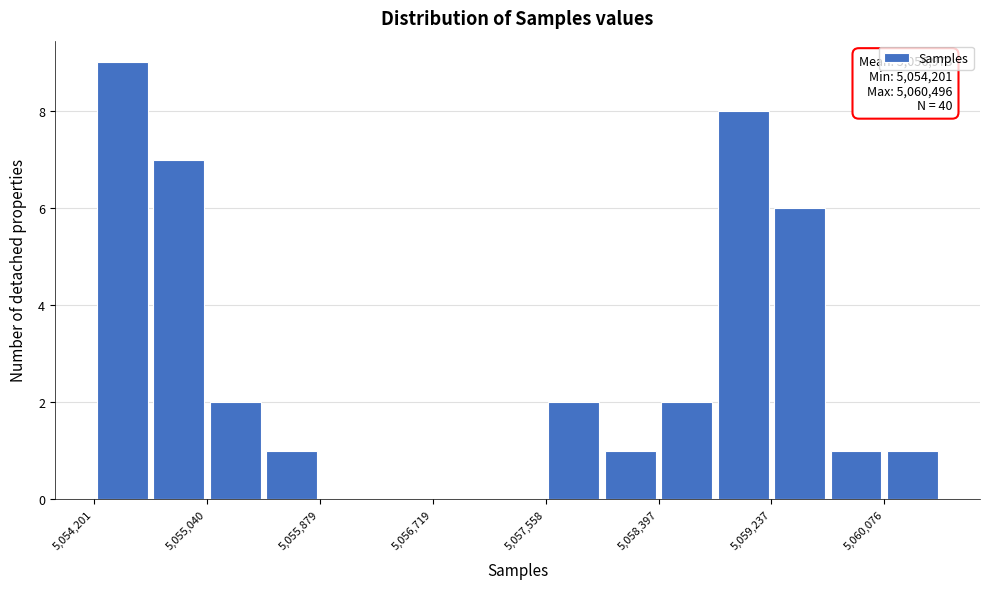

Which range on the x-axis has the tallest bar?

5054200 to 5054600